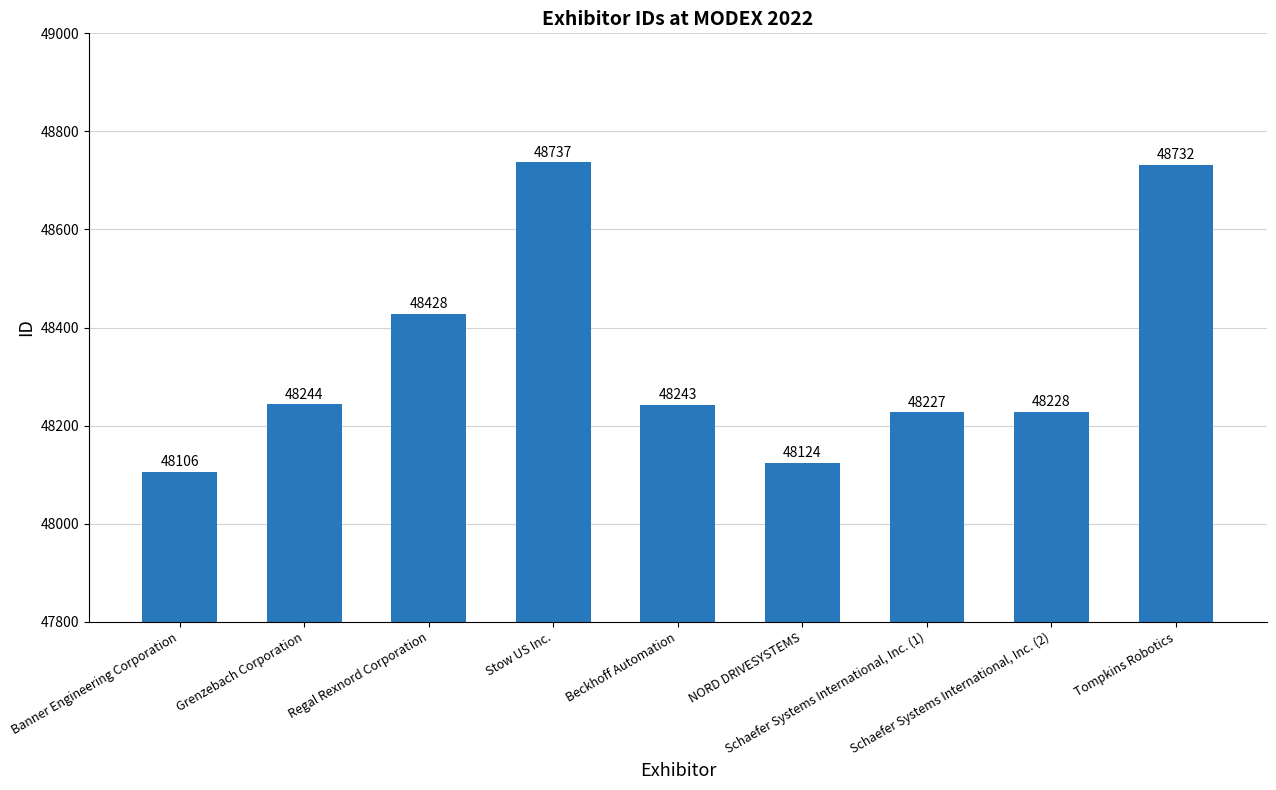

List the labels in order of value, smallest first.

Banner Engineering Corporation, NORD DRIVESYSTEMS, Schaefer Systems International, Inc. (1), Schaefer Systems International, Inc. (2), Beckhoff Automation, Grenzebach Corporation, Regal Rexnord Corporation, Tompkins Robotics, Stow US Inc.